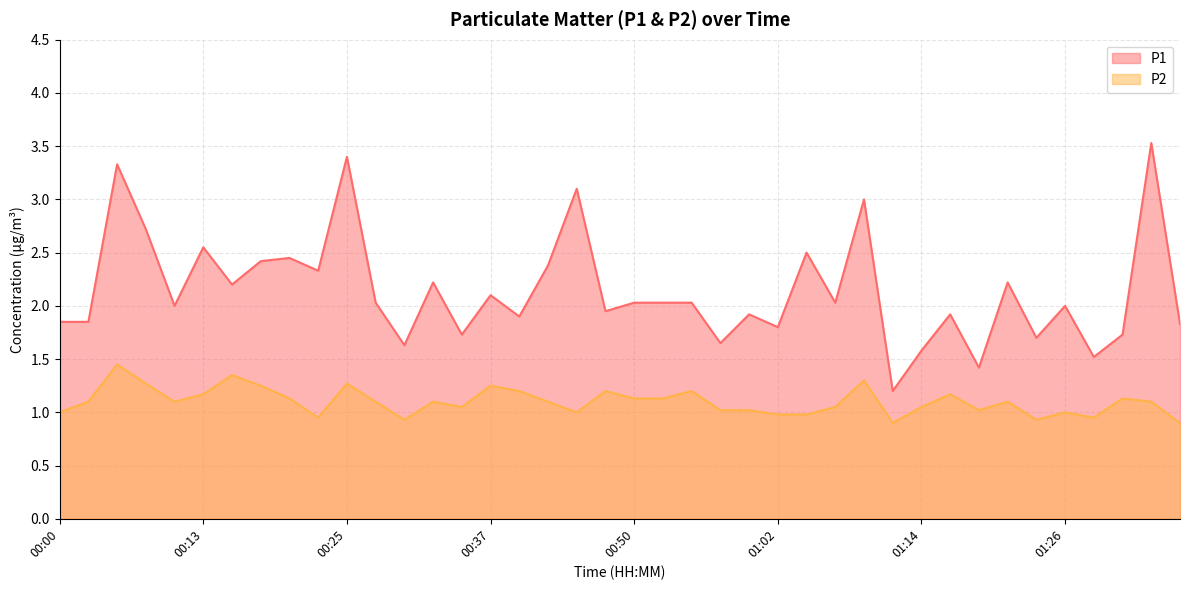

Reading right to left, transcribe all the data shown in this chart.

P1: 1.8	3.5	1.7	1.5	2.0	1.7	2.2	1.4	1.9	1.6	1.2	3.0	2.0	2.5	1.8	1.9	1.6	2.0	2.0	2.0	1.9	3.1	2.4	1.9	2.1	1.7	2.2	1.6	2.0	3.4	2.3	2.5	2.4	2.2	2.5	2.0	2.7	3.3	1.9	1.9
P2: 0.9	1.1	1.1	0.9	1.0	0.9	1.1	1.0	1.2	1.1	0.9	1.3	1.1	1.0	1.0	1.0	1.0	1.2	1.1	1.1	1.2	1.0	1.1	1.2	1.2	1.1	1.1	0.9	1.1	1.3	0.9	1.1	1.2	1.4	1.2	1.1	1.3	1.4	1.1	1.0